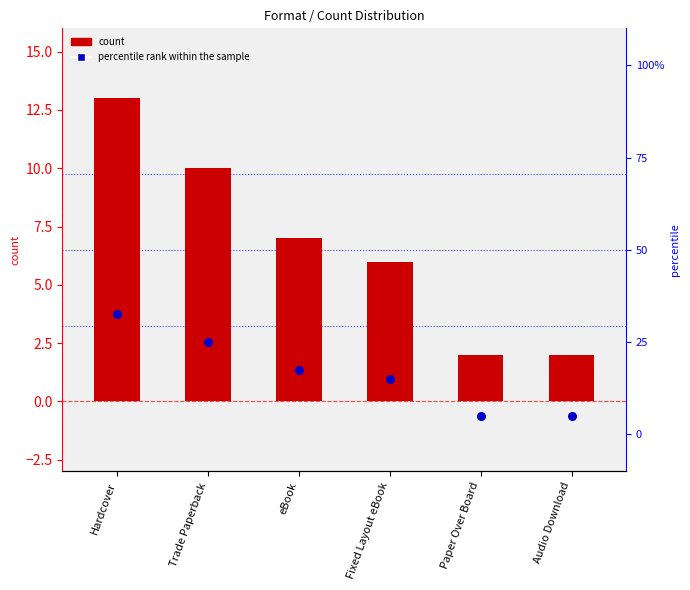

At which category is the sum across all series the highest?

Hardcover